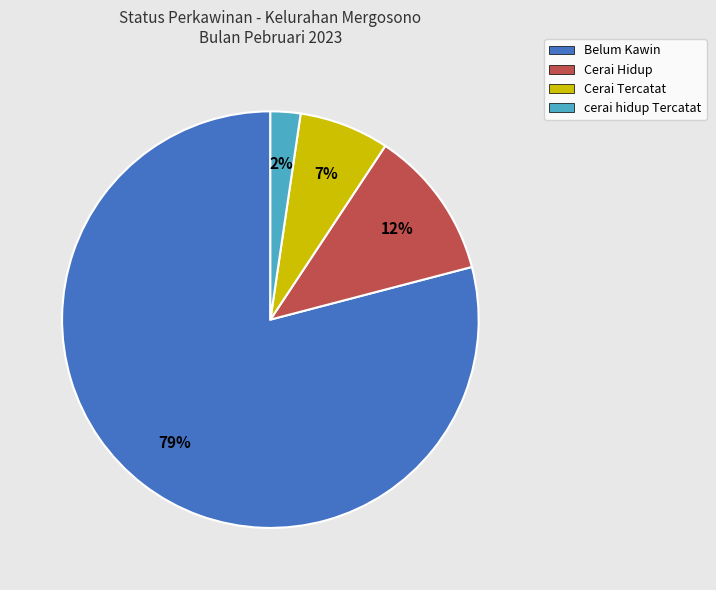

Which slice is the largest?

Belum Kawin